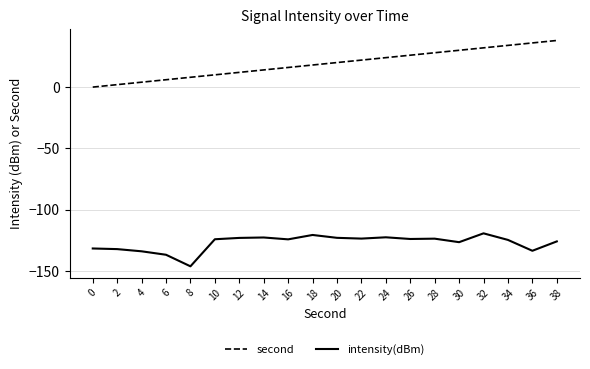

Which series has the largest total across all categories?

second